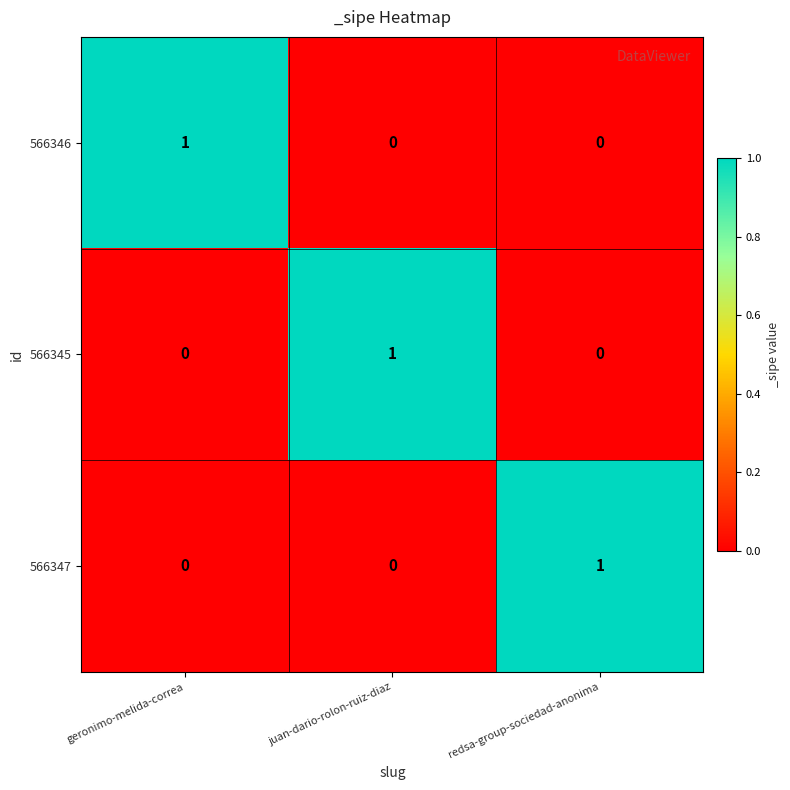

At how many categories does at least one series exceed 0?

3